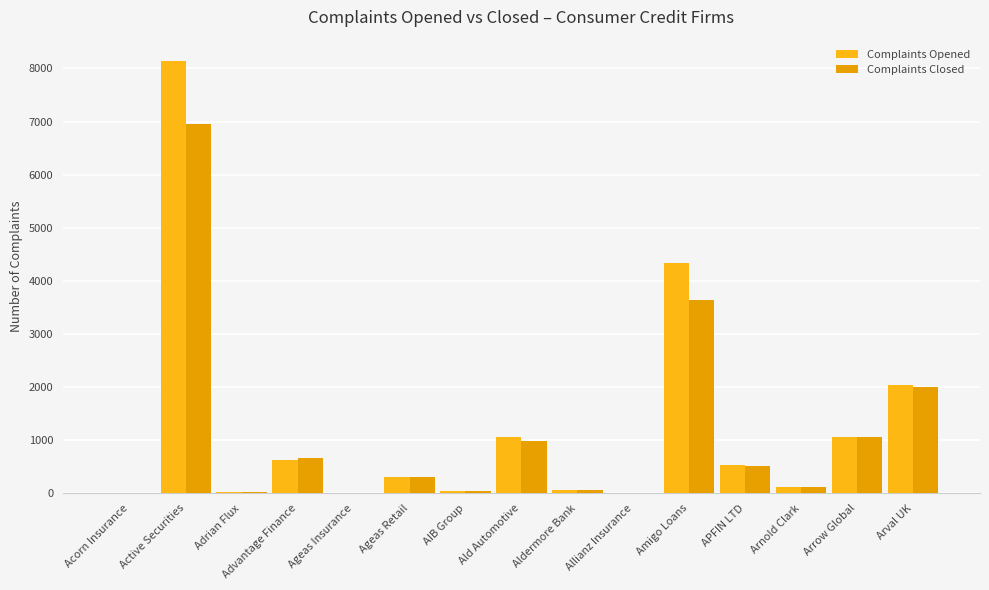

True or false: Complaints Closed has a value of 136 at Advantage Finance.

False